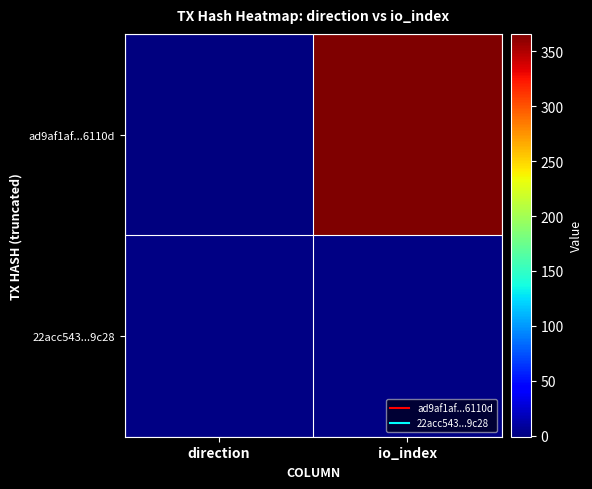

Which series changed the most between direction and io_index?

ad9af1af...6110d